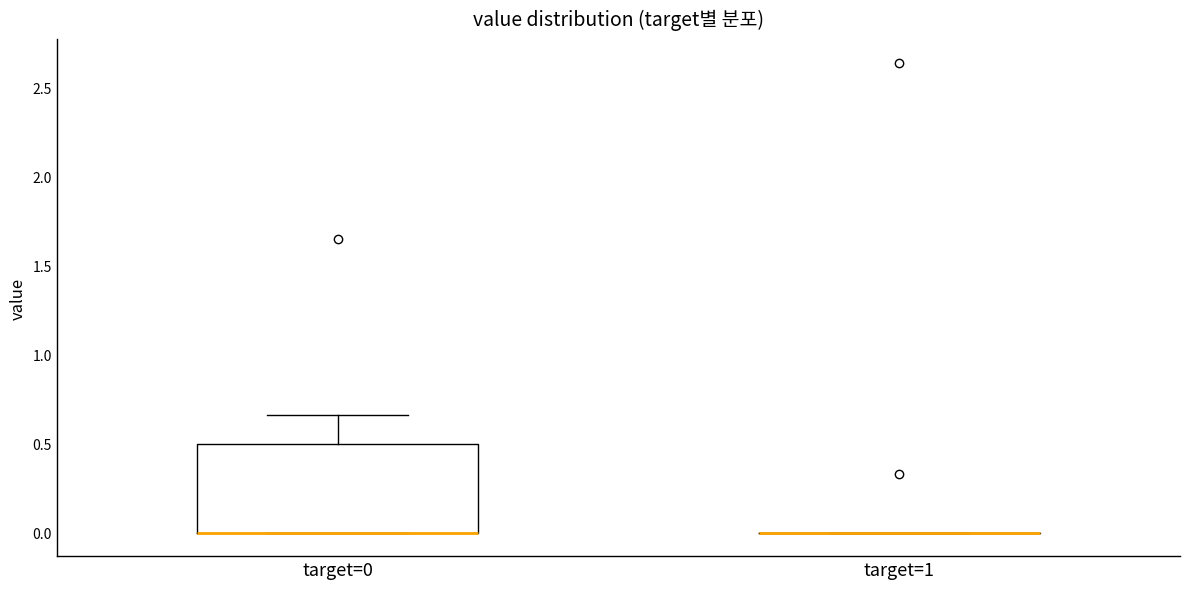

Reading left to right, read every box against the y-axis: the position of its median line, the range the box covers, and the ends of its whiskers. The values are not printed on the chart, so give them approximately, as read against the axis.

target=0: median 0.00 (drawn on the box's lower edge), box 0.00 to 0.50, whiskers 0.00 to 0.65
target=1: box collapsed to a line at 0.00, whiskers 0.00 to 0.00